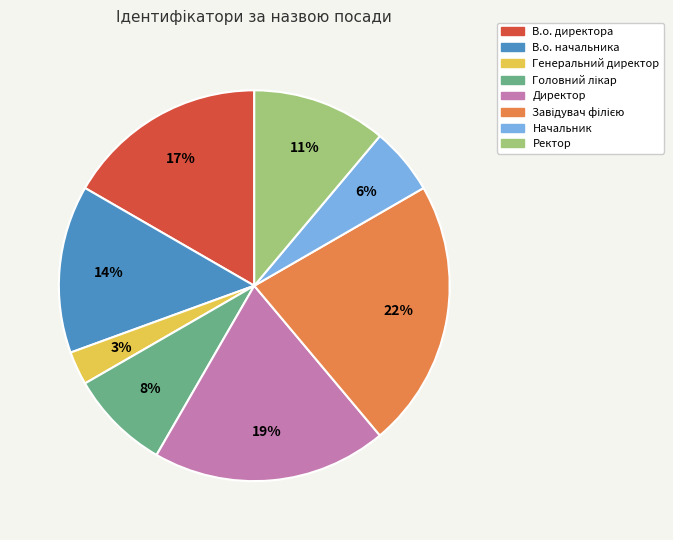

Approximately how many times larger is the value at Начальник compared to Ректор?

0.5